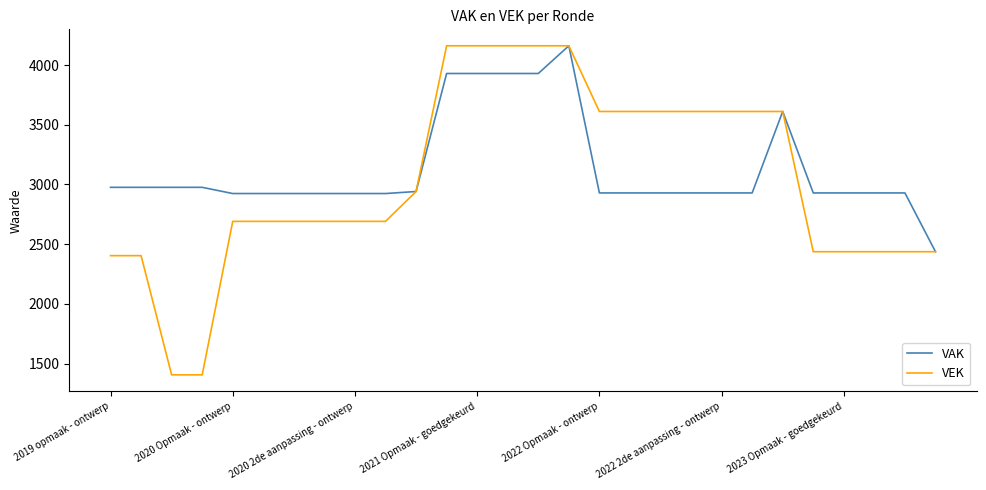

Which series has the largest range (max minus min)?

VEK